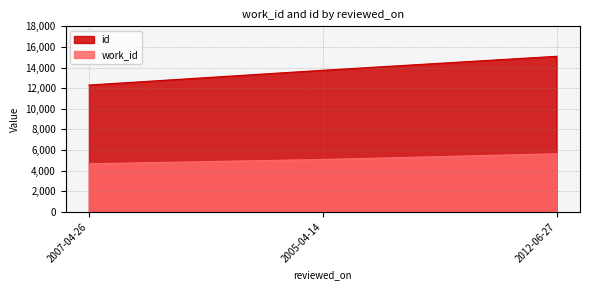

At which label is id closest to 13701?

2005-04-14